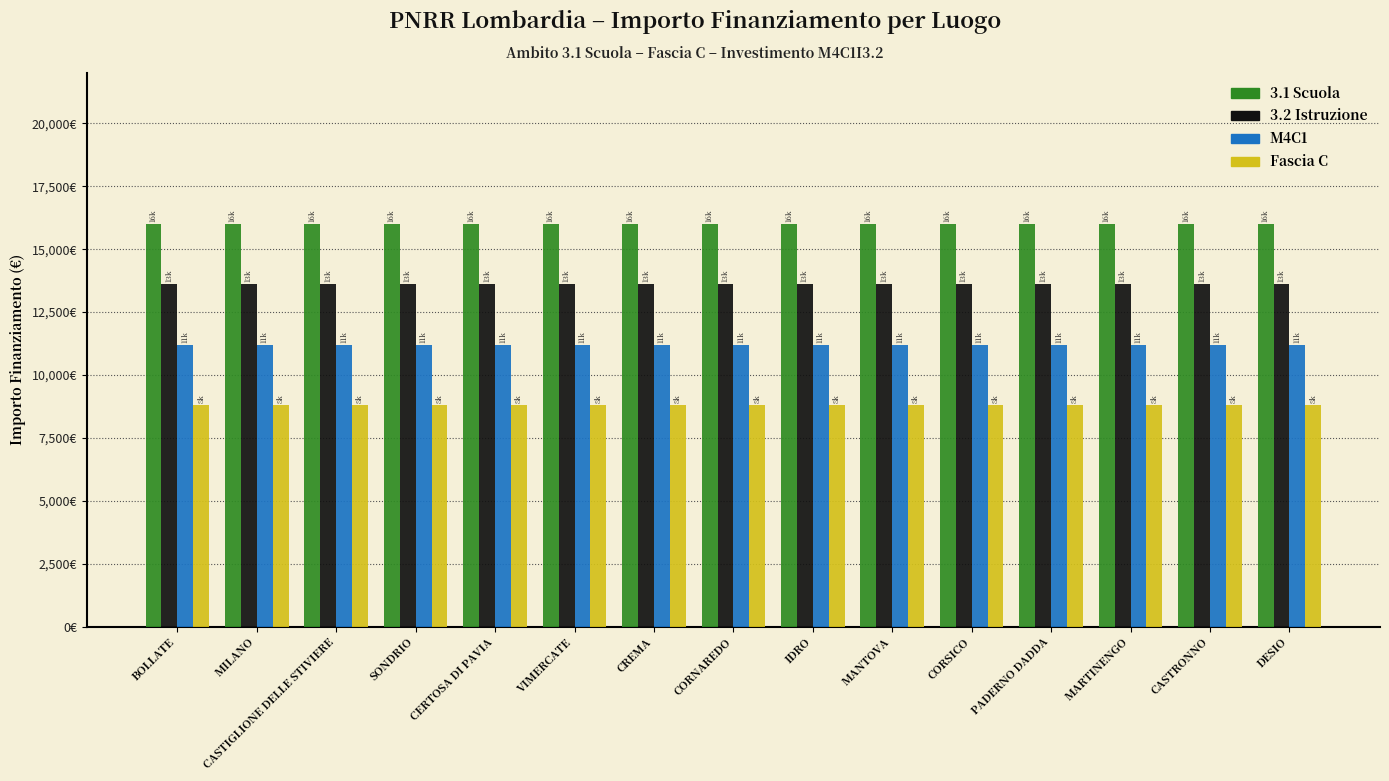

At which label does M4C1 reach its minimum?

BOLLATE